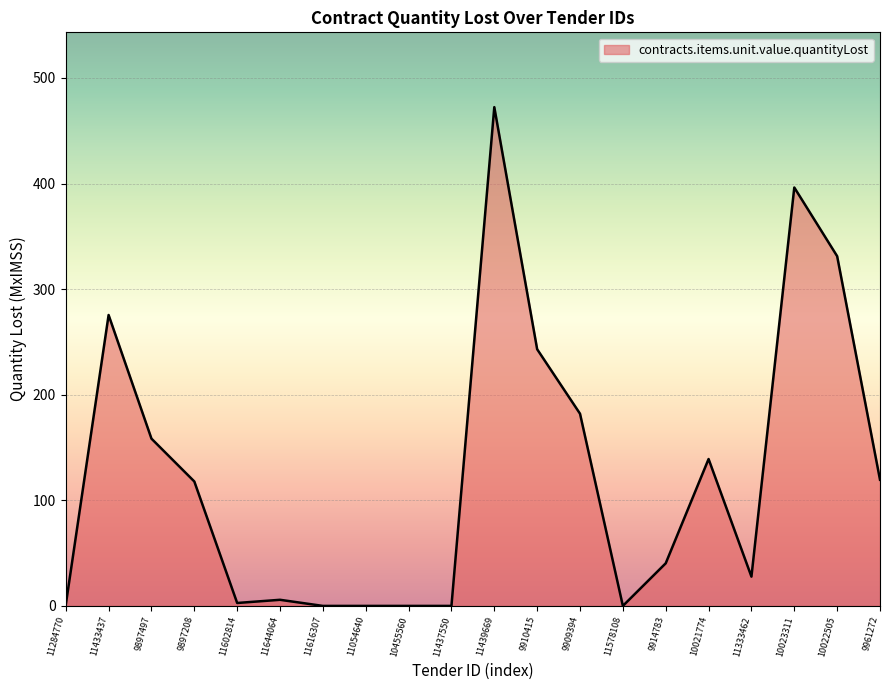

What is the maximum value shown in the chart?

472.4